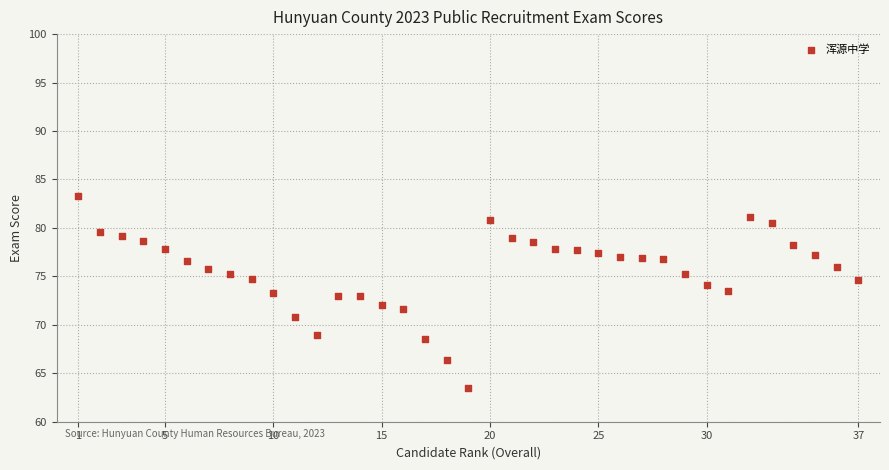

What is the range of X values (max minus min)?

36.0